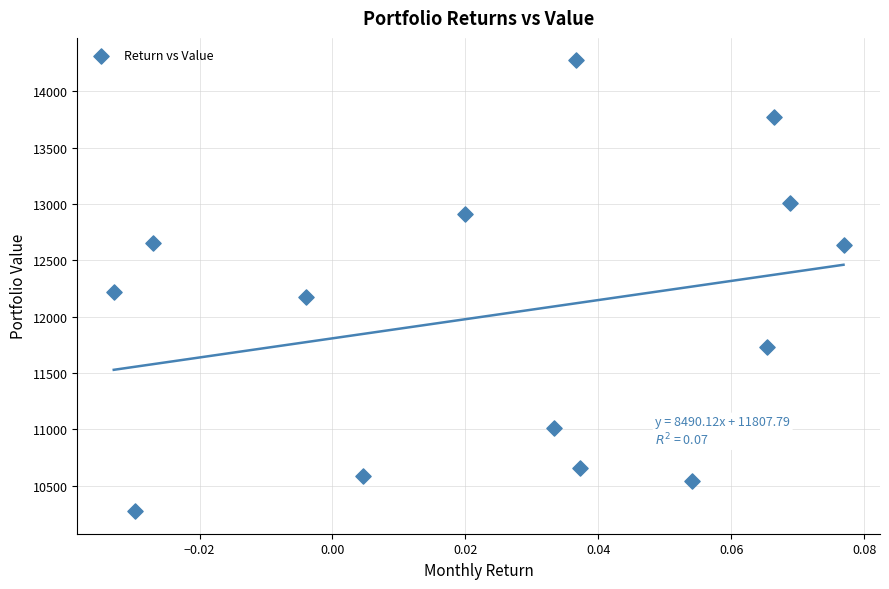

What Y value in the scatter plot is closest to 12273?

12219.5